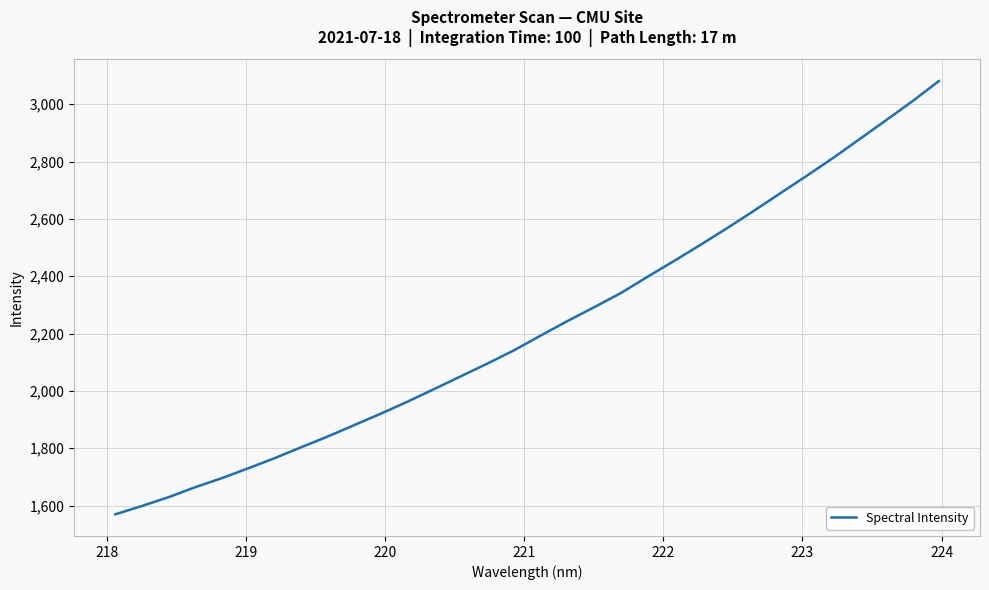

Does the chart have visible grid lines?

Yes